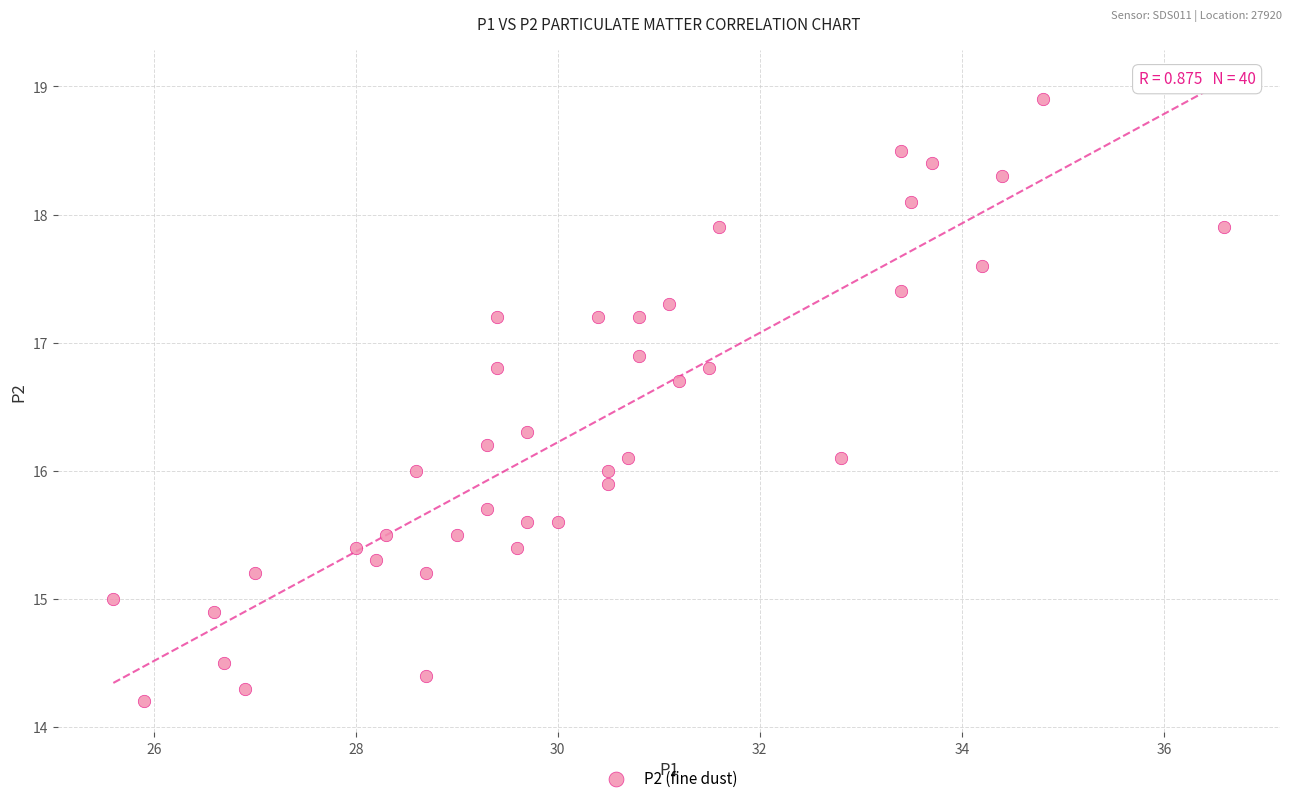

What is the range of Y values (max minus min)?

4.7